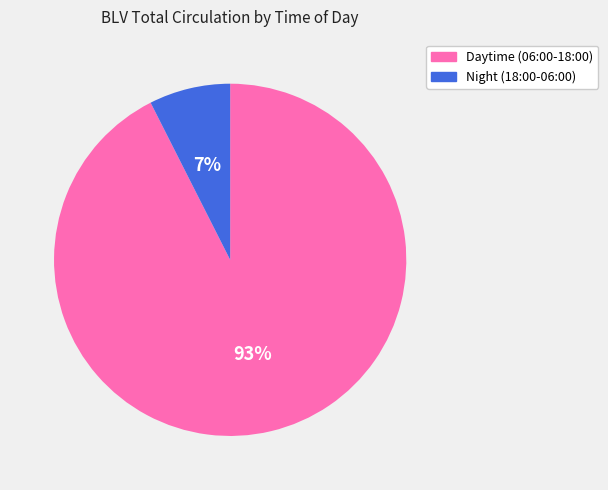

To the nearest percent, what is the average slice percentage?

50%